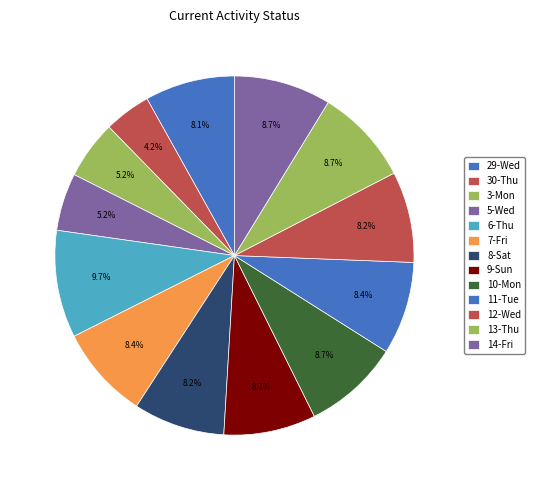

Which slice is the smallest?

30-Thu